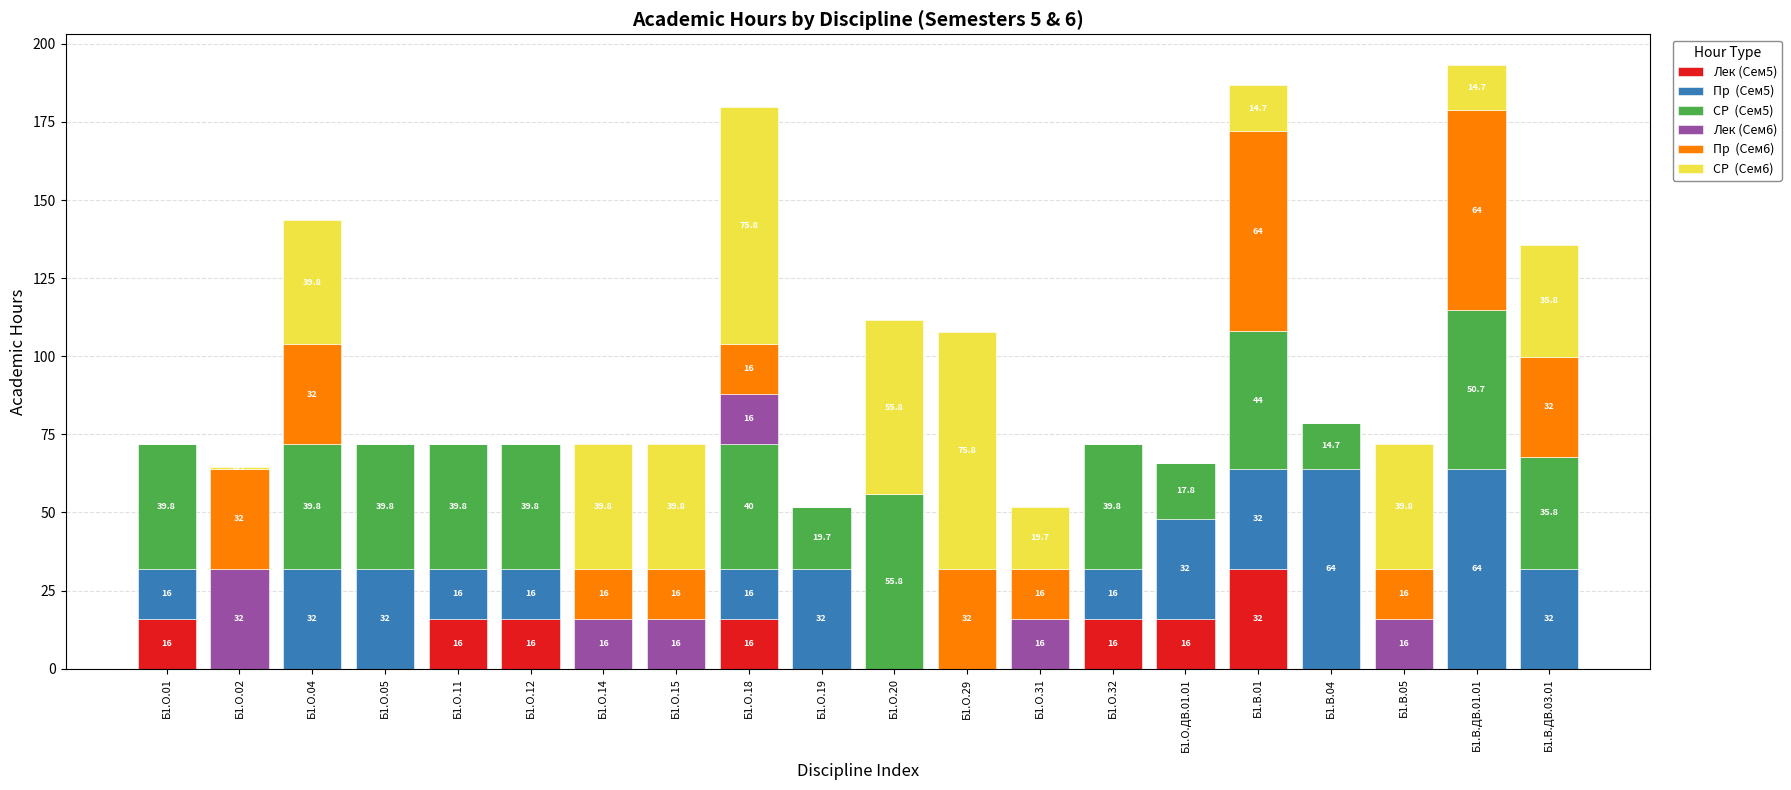

Does the chart contain stacked bars?

Yes